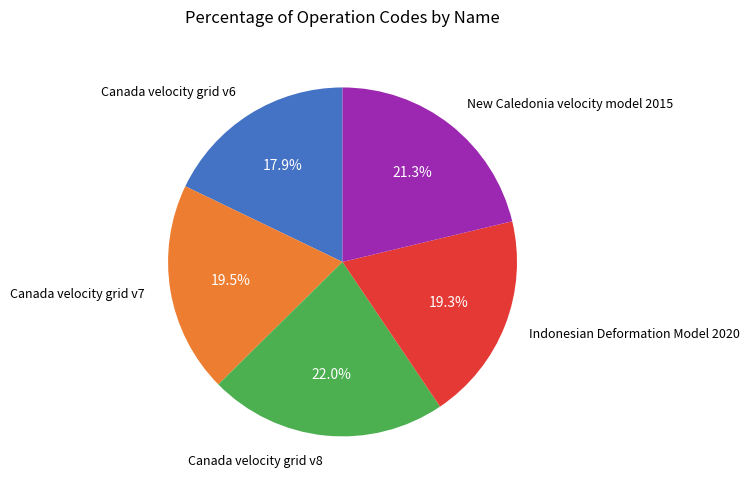

Is there any slice that represents more than half of the pie?

No